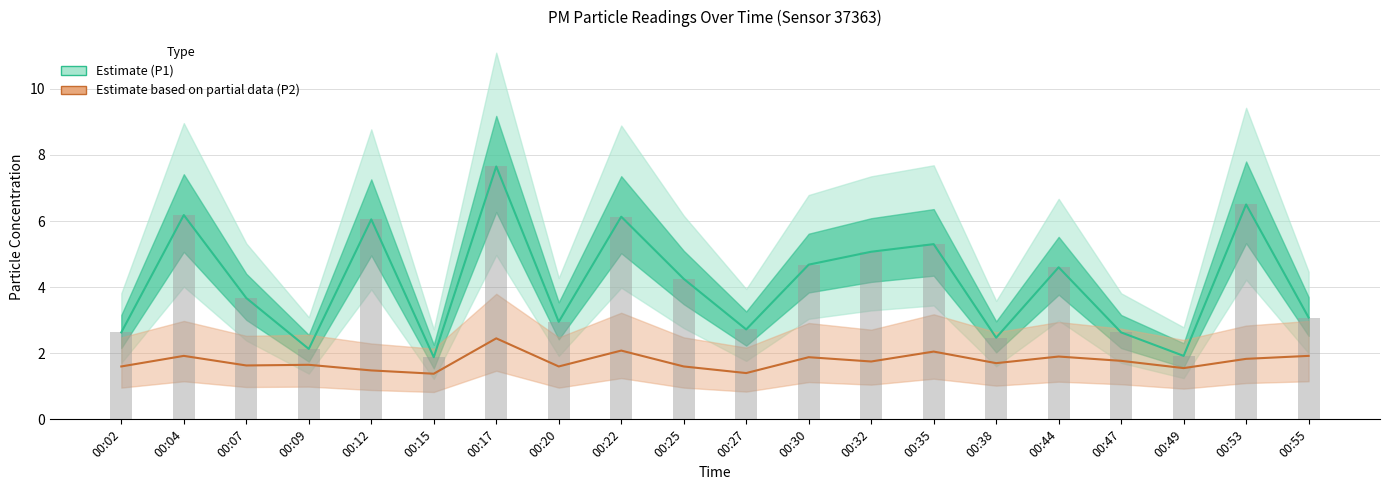

What is the sum of all P2 values?

35.1